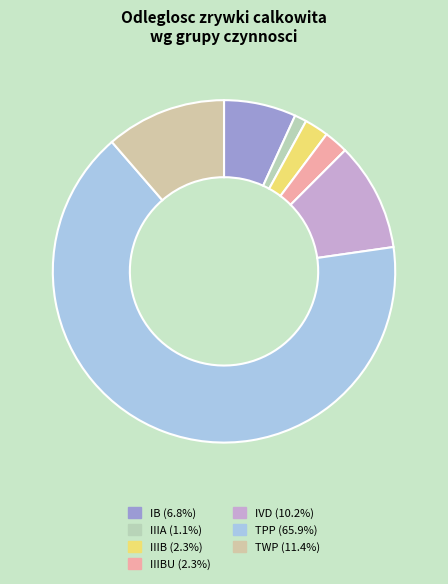

How many segments does this pie chart have?

7